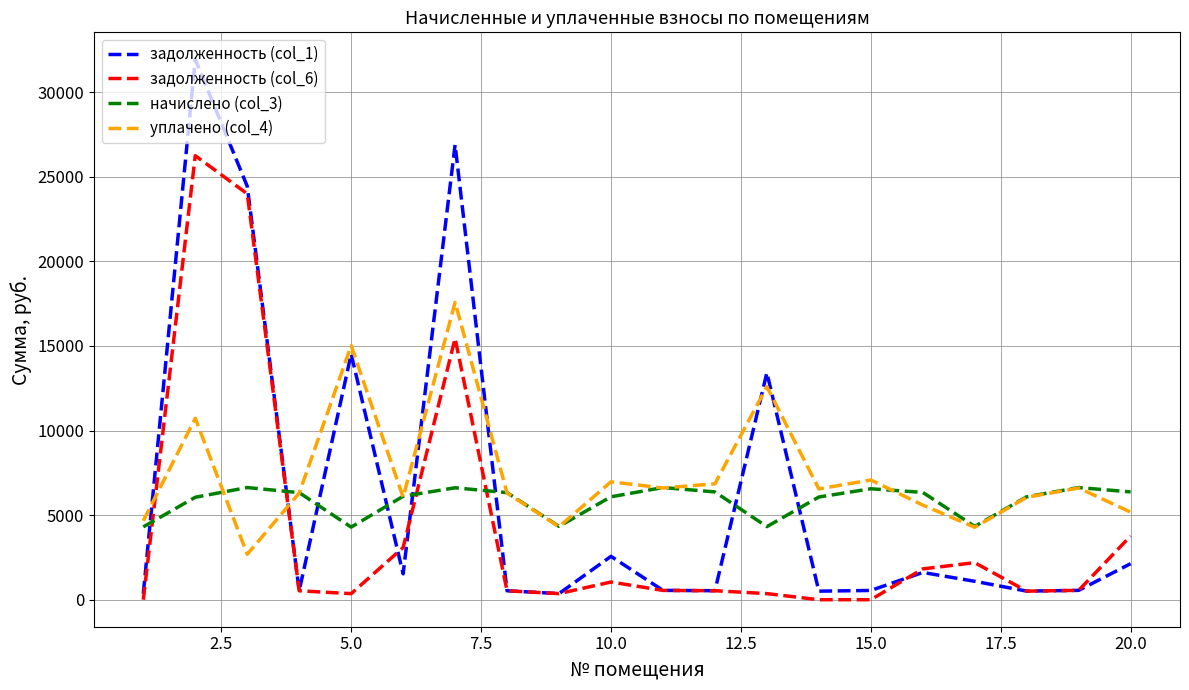

How many interior local peaks does the уплачено (col_4) series have?

7